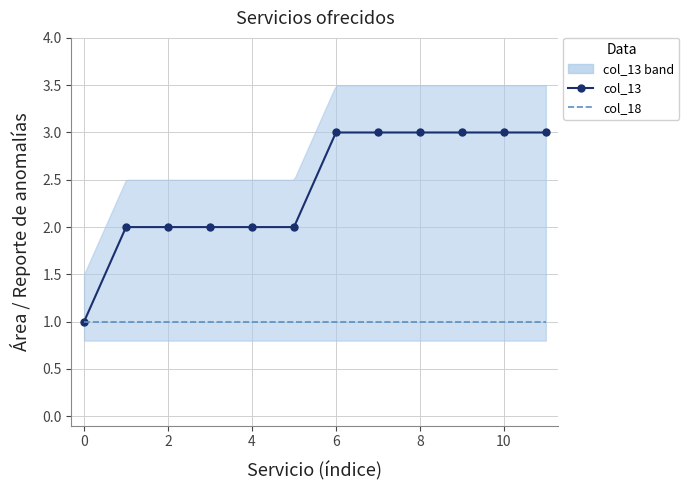

What is the minimum value for col_18?

1